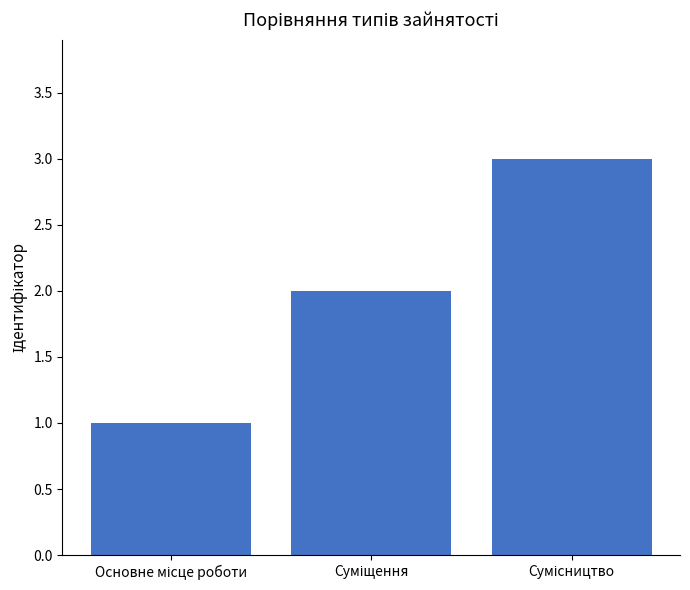

What is the sum of all values?

6